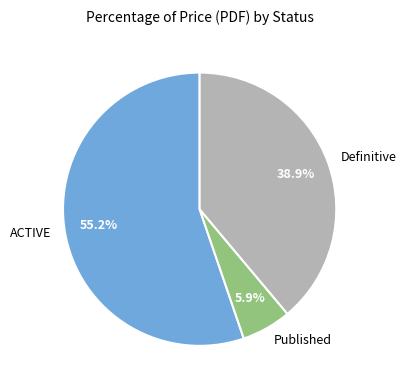

How many slices are in this pie chart?

3